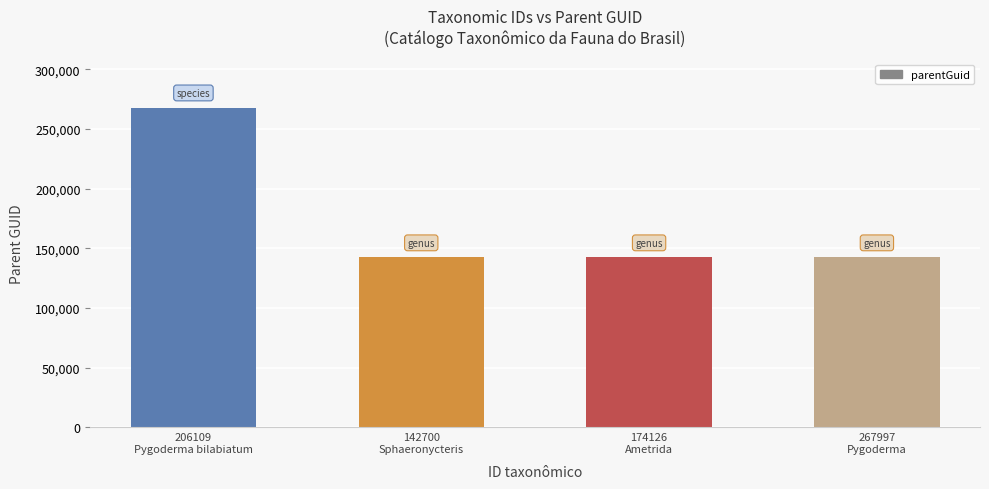

Is it true that the value at 206109
Pygoderma bilabiatum is 267997?

True